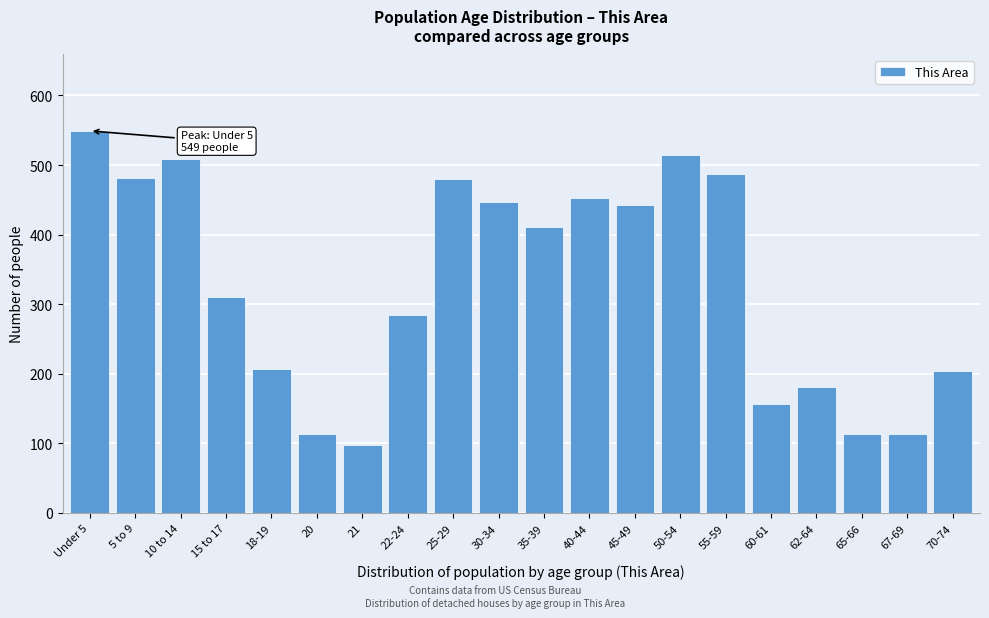

What value does the data have at 55-59, to the nearest 5?

485